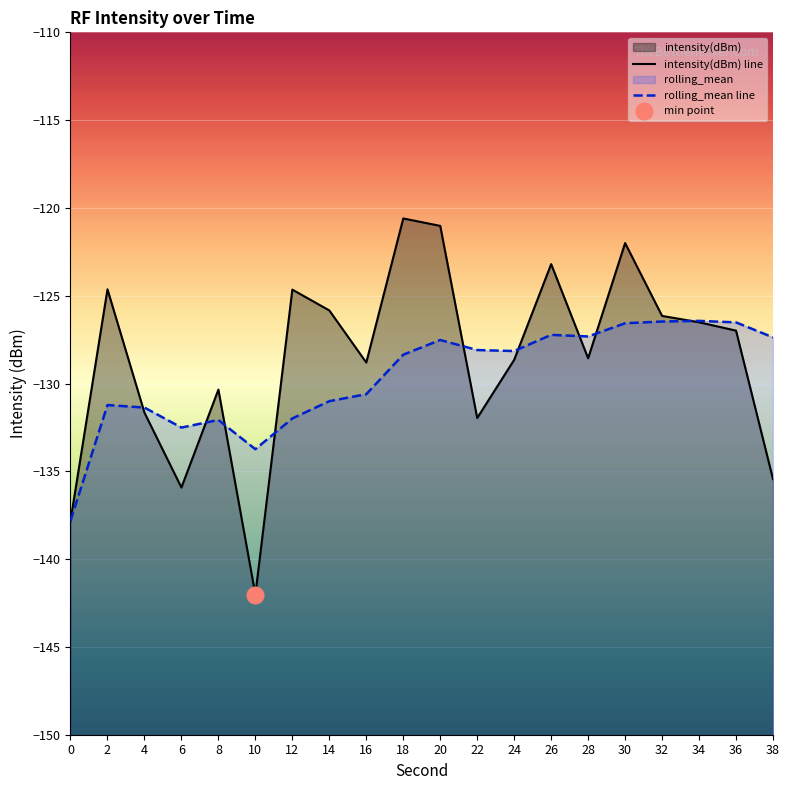

Read the rolling_mean line value at 4.

-131.4